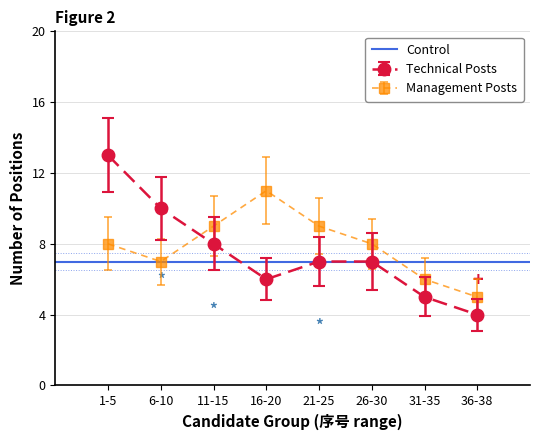

At how many categories does at least one series exceed 12?

1